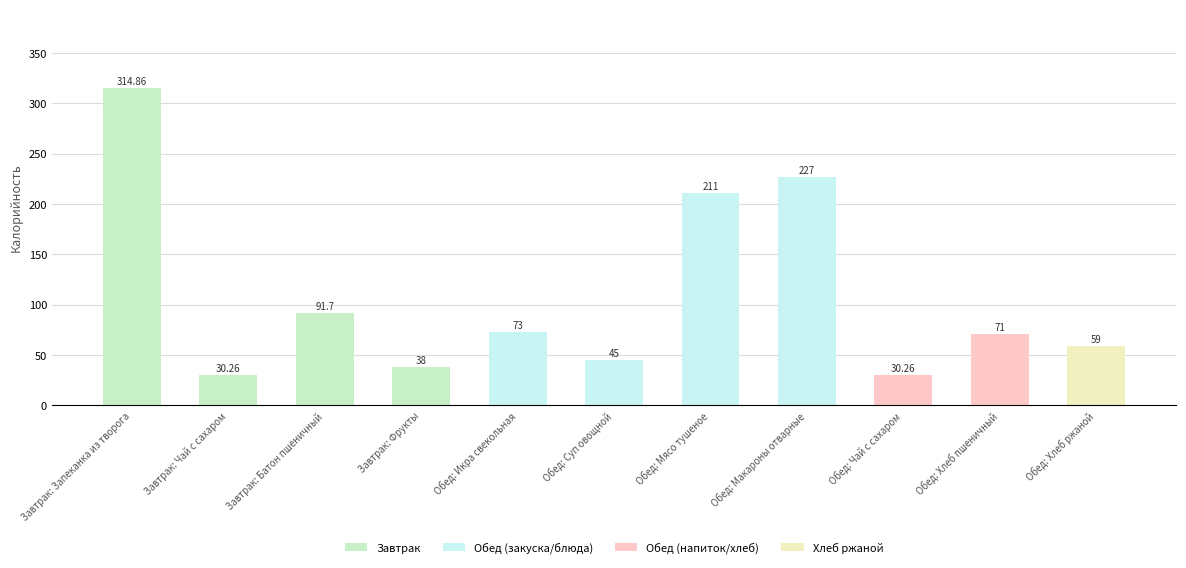

What is the sum of the values at Завтрак: Чай с сахаром and Завтрак: Батон пшеничный?

122.0